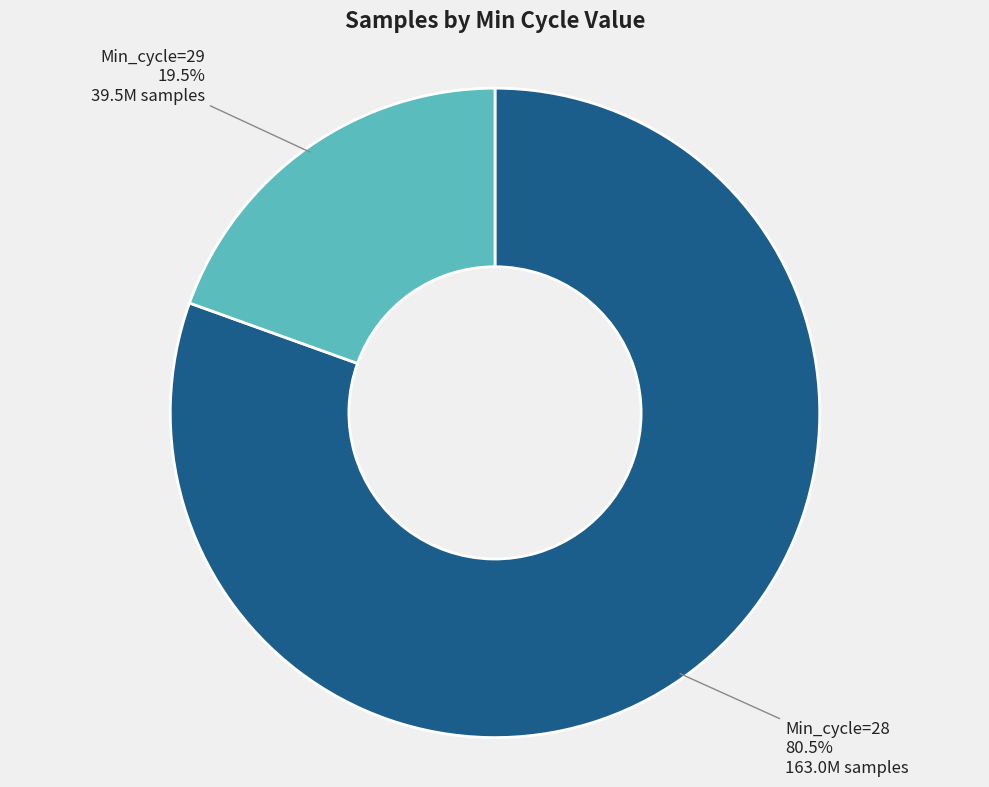

What is the ratio of the value at Min_cycle=28 to the value at Min_cycle=29?

4.1